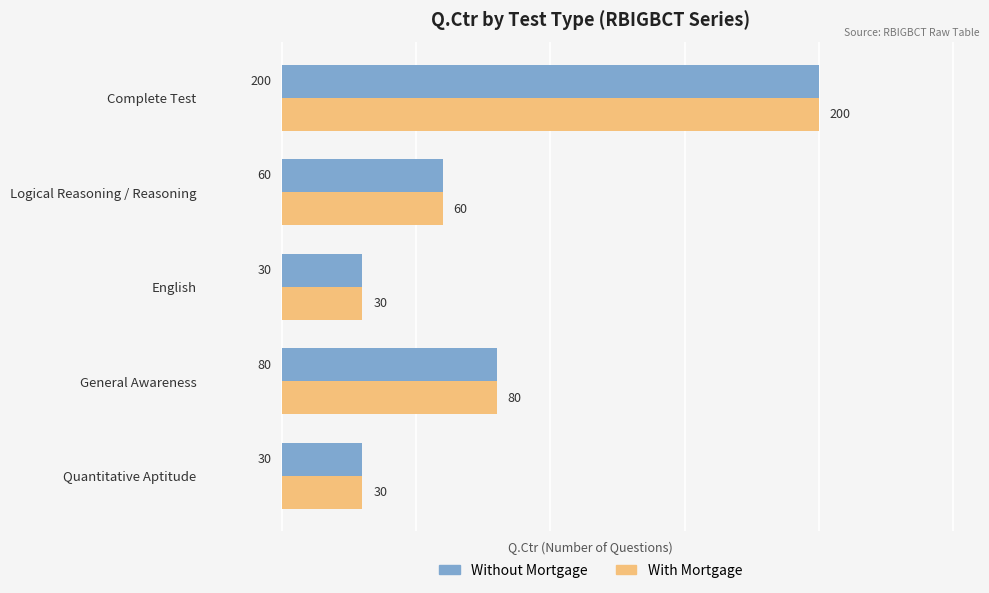

Is it true that Without Mortgage equals 28 at Logical Reasoning / Reasoning?

False